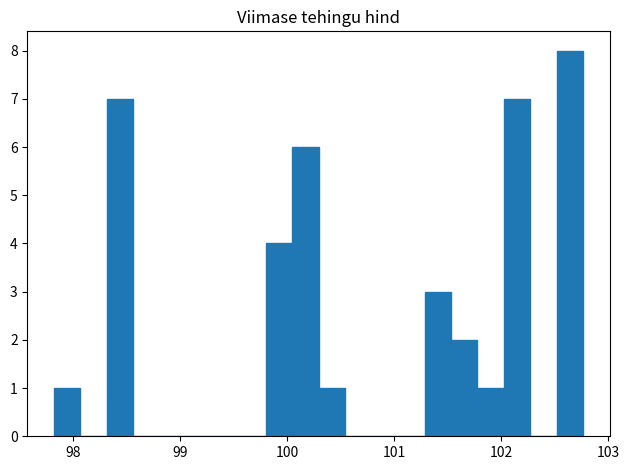

Around what value on the x-axis is the tallest bar? Give the approximate position of its centre, as read against the axis.

102.6